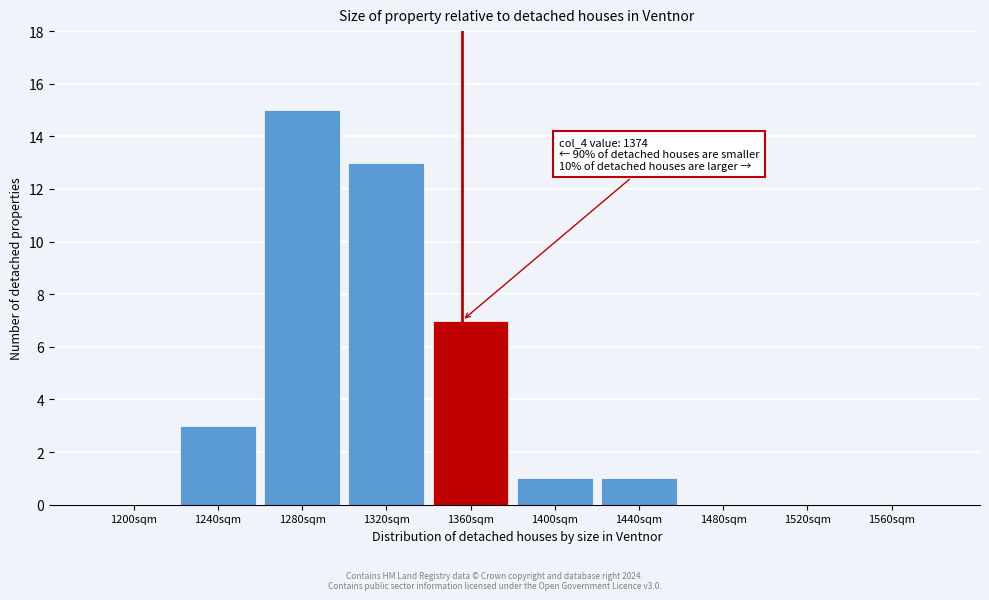

Reading left to right, what are all the values shown in this chart?

1200sqm=0	1240sqm=3	1280sqm=15	1320sqm=13	1360sqm=7	1400sqm=1	1440sqm=1	1480sqm=0	1520sqm=0	1560sqm=0